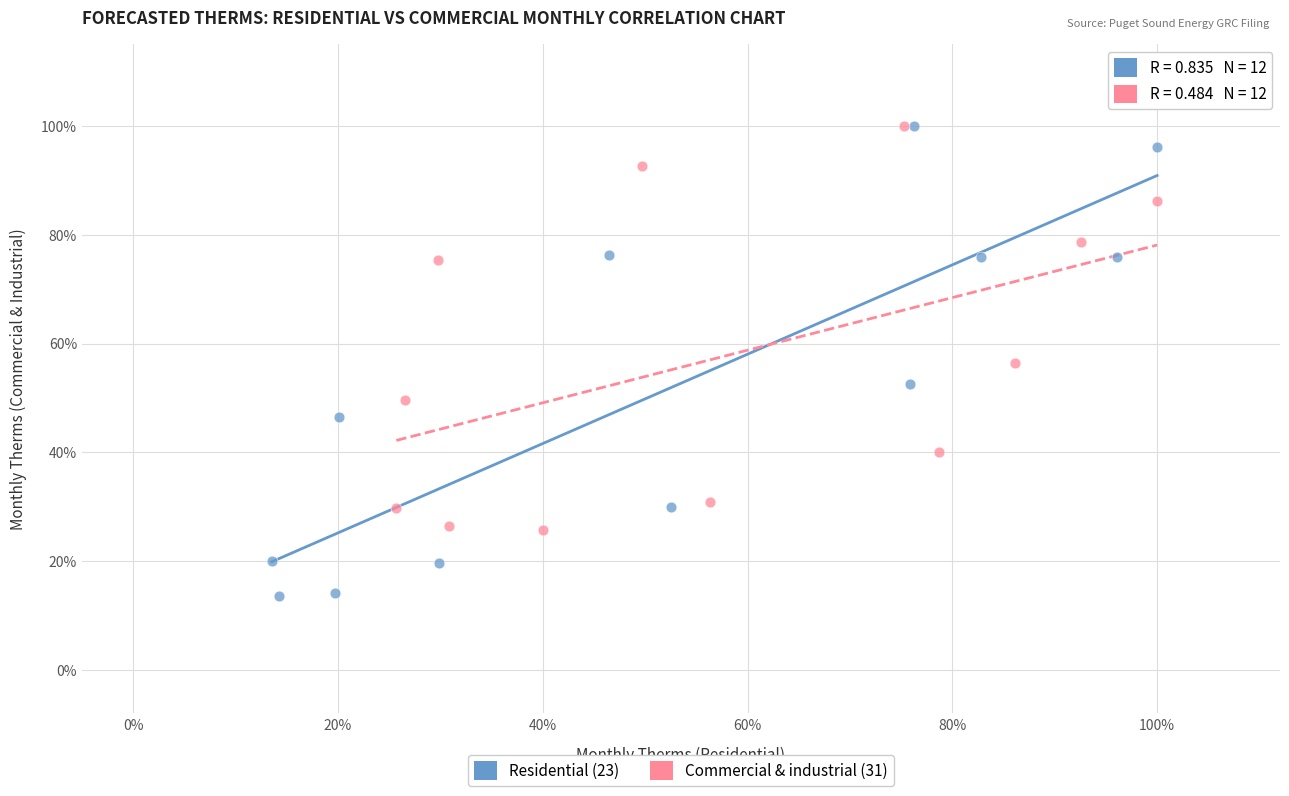

What are all the series names shown in the legend?

Residential (23), Commercial & industrial (31)